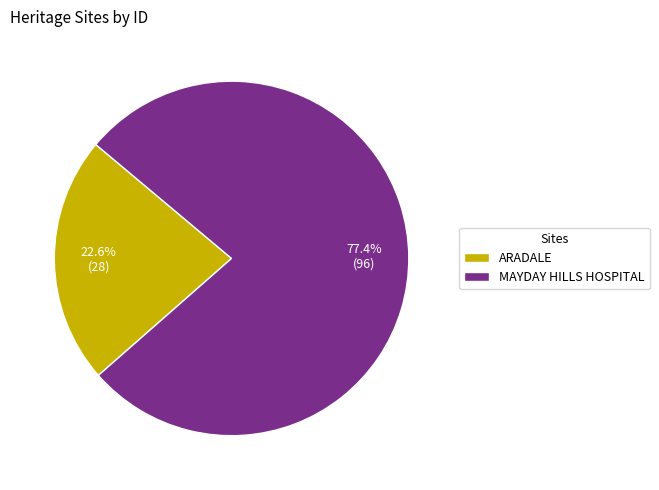

The ARADALE slice represents 8% of the pie. True or false?

False